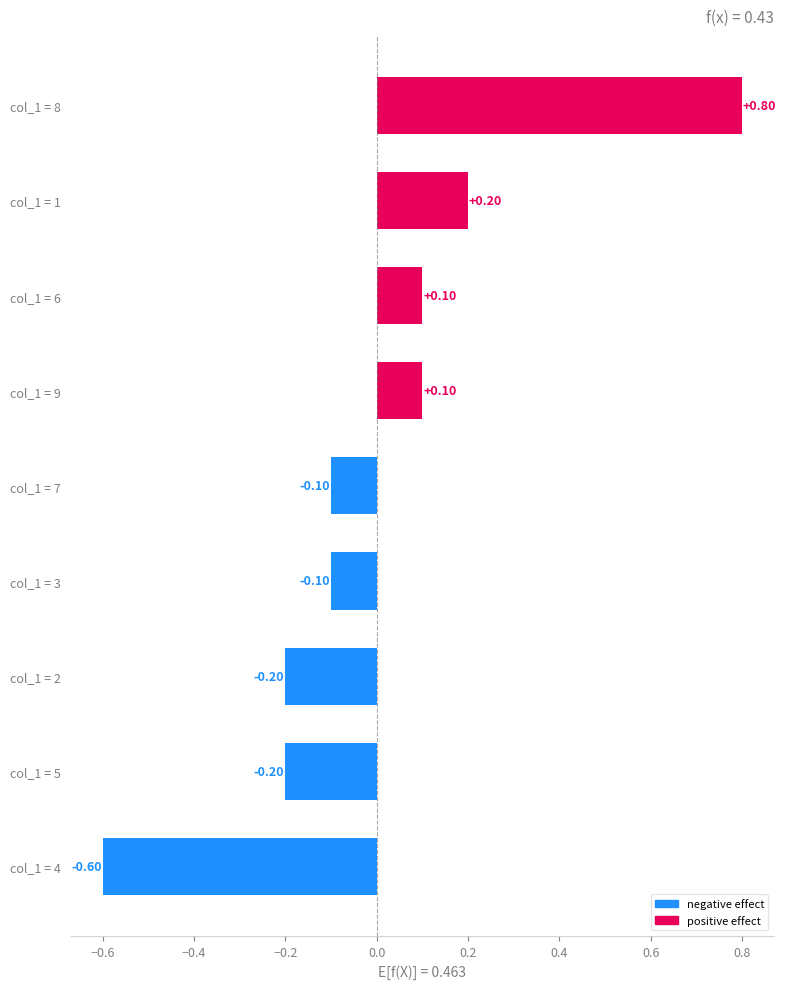

What is the difference between the values at col_1 = 1 and col_1 = 2?

0.4